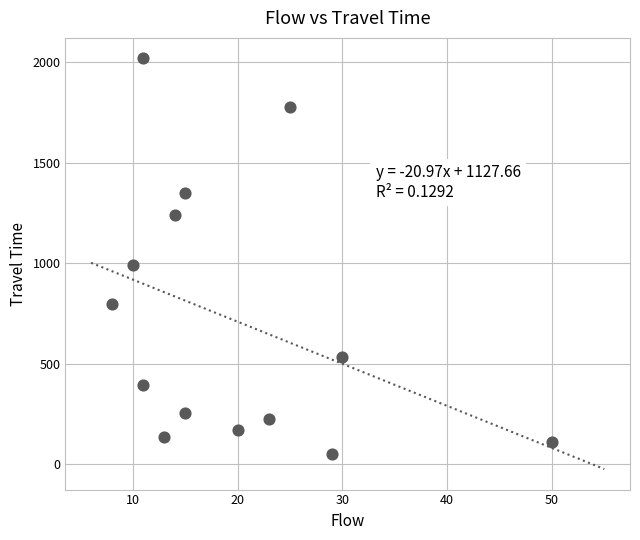

What is the range of X values (max minus min)?

42